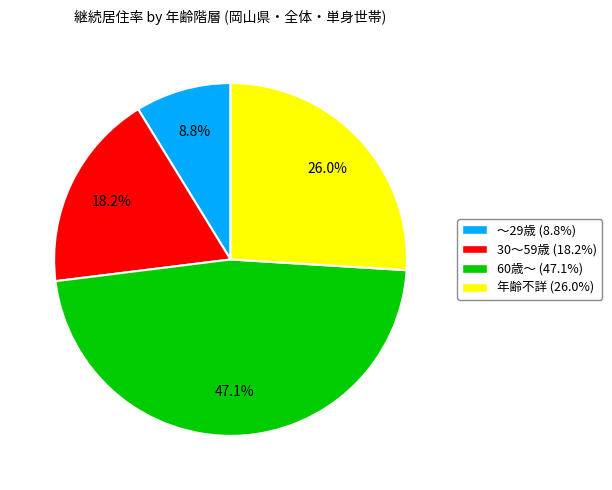

To the nearest percent, what is the difference between the 60歳～ and ～29歳 slice percentages?

38%